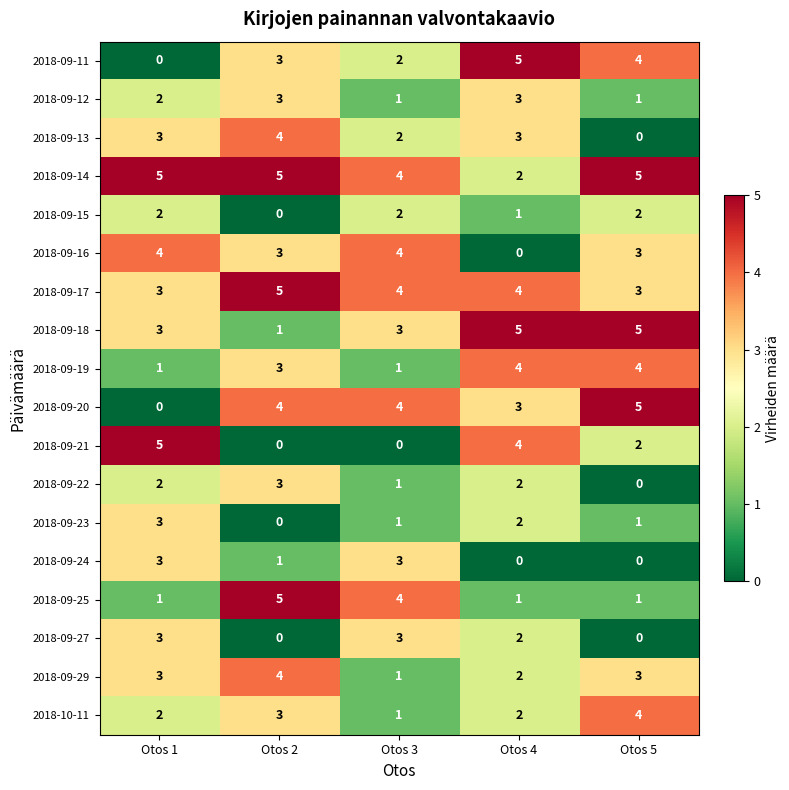

What is the greatest value displayed?

5